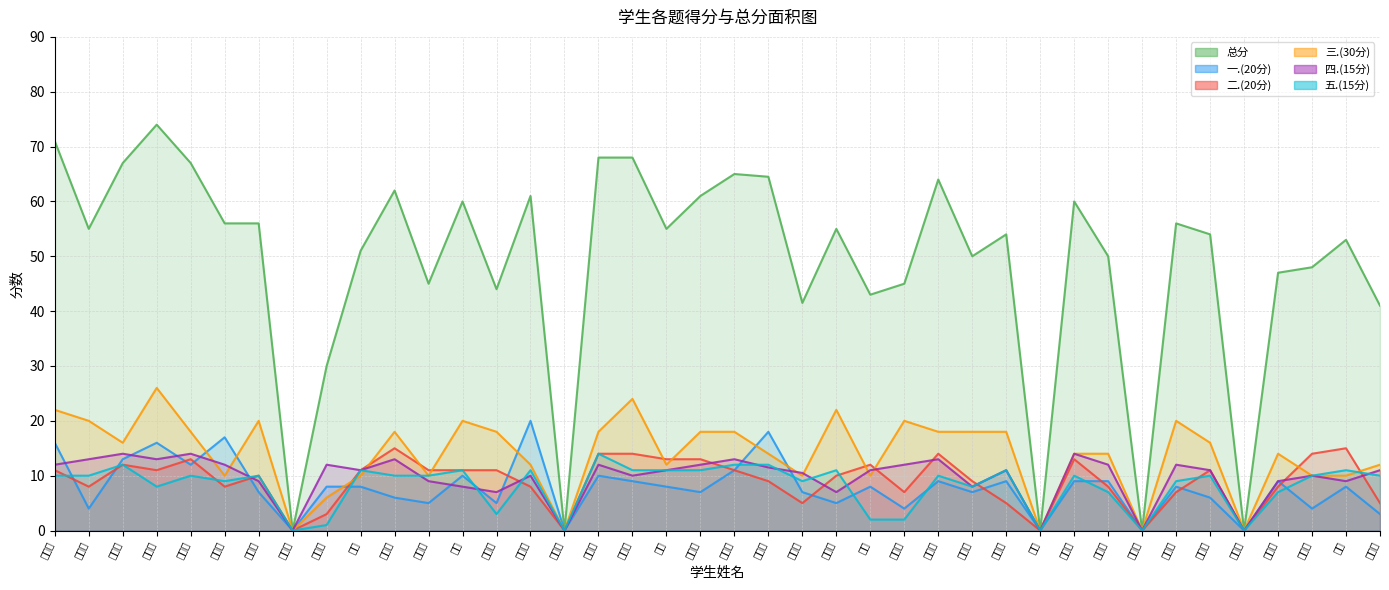

Which series has the largest range (max minus min)?

总分